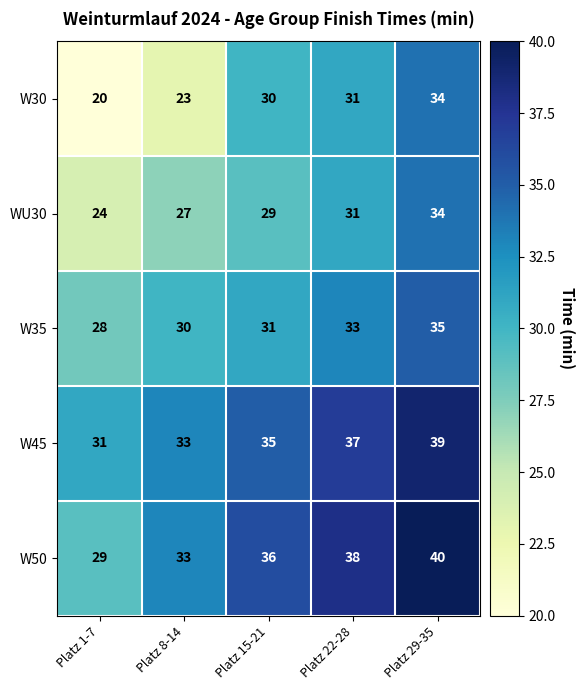

What is the difference between the W35 values at Platz 1-7 and Platz 29-35?

7